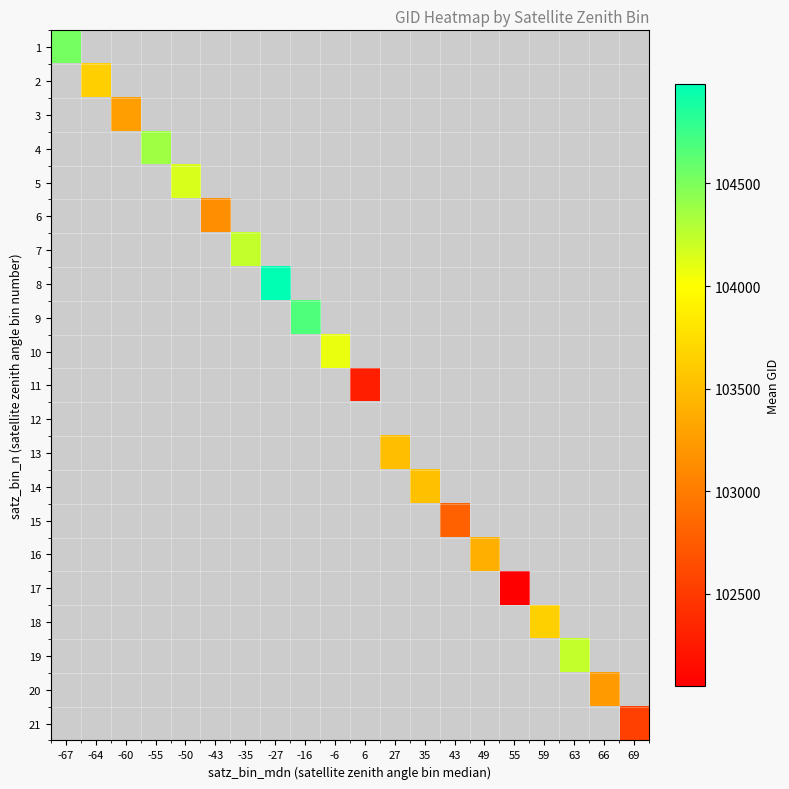

Which label corresponds to the largest value in the chart?

-27